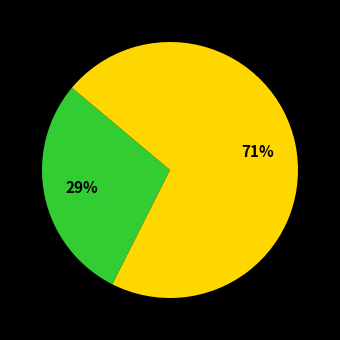

Is there any slice that represents more than half of the pie?

Yes